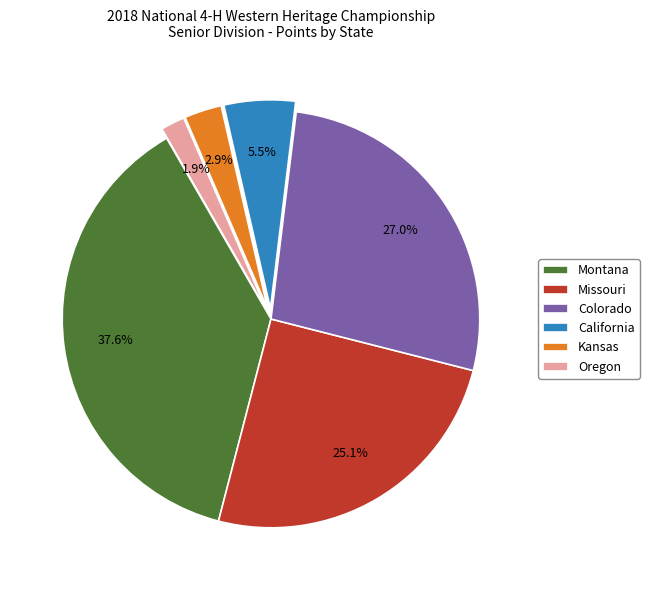

Rank the categories by value from lowest to highest.

Oregon, Kansas, California, Missouri, Colorado, Montana